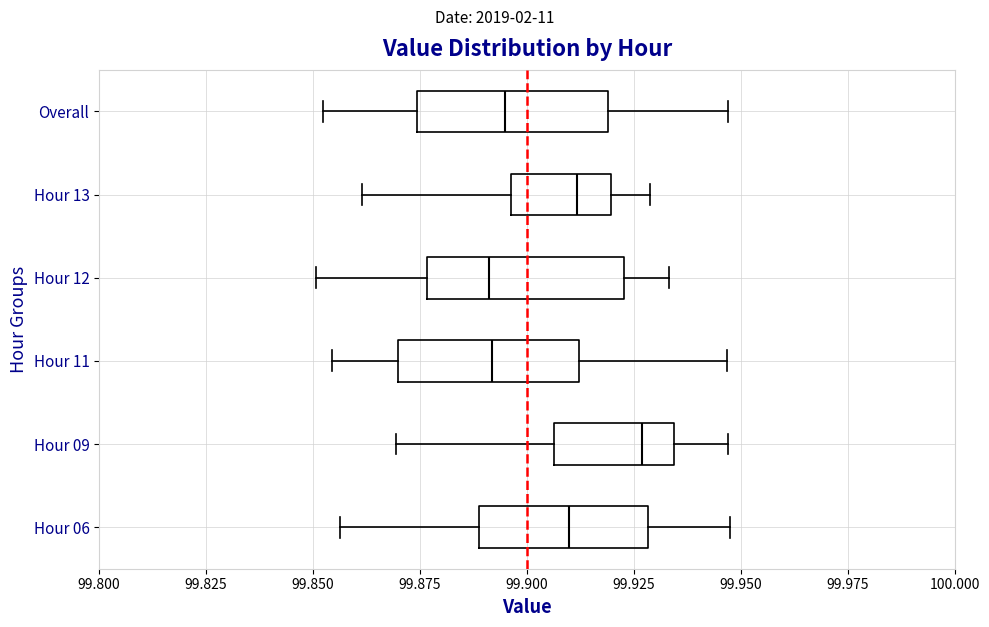

Reading bottom to top, read every box against the x-axis: the position of its median line, the range the box covers, and the ends of its whiskers. The values are not printed on the chart, so give them approximately, as read against the axis.

Hour 06: median 99.910, box 99.890 to 99.930, whiskers 99.855 to 99.950
Hour 09: median 99.925, box 99.905 to 99.935, whiskers 99.870 to 99.945
Hour 11: median 99.890, box 99.870 to 99.910, whiskers 99.855 to 99.945
Hour 12: median 99.890, box 99.875 to 99.925, whiskers 99.850 to 99.935
Hour 13: median 99.910, box 99.895 to 99.920, whiskers 99.860 to 99.930
Overall: median 99.895, box 99.875 to 99.920, whiskers 99.850 to 99.945